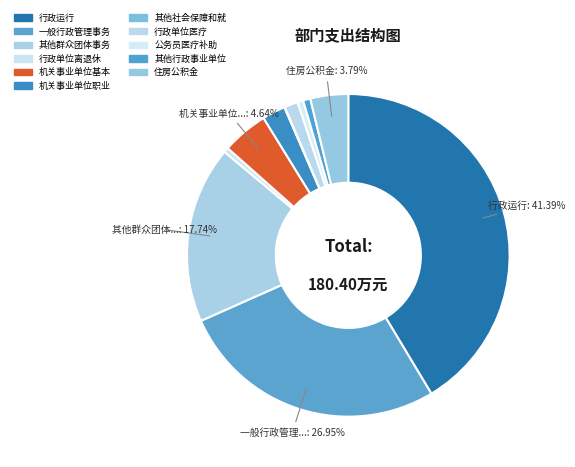

Is there any slice that represents more than half of the pie?

No